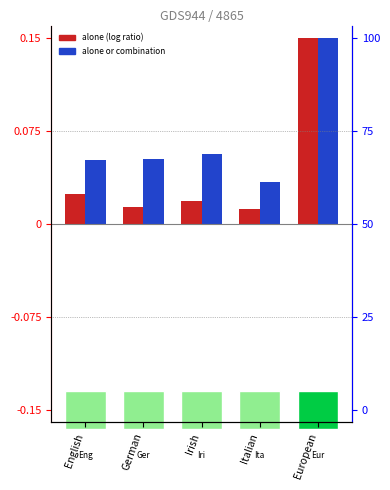

What position from the left is Irish?

3